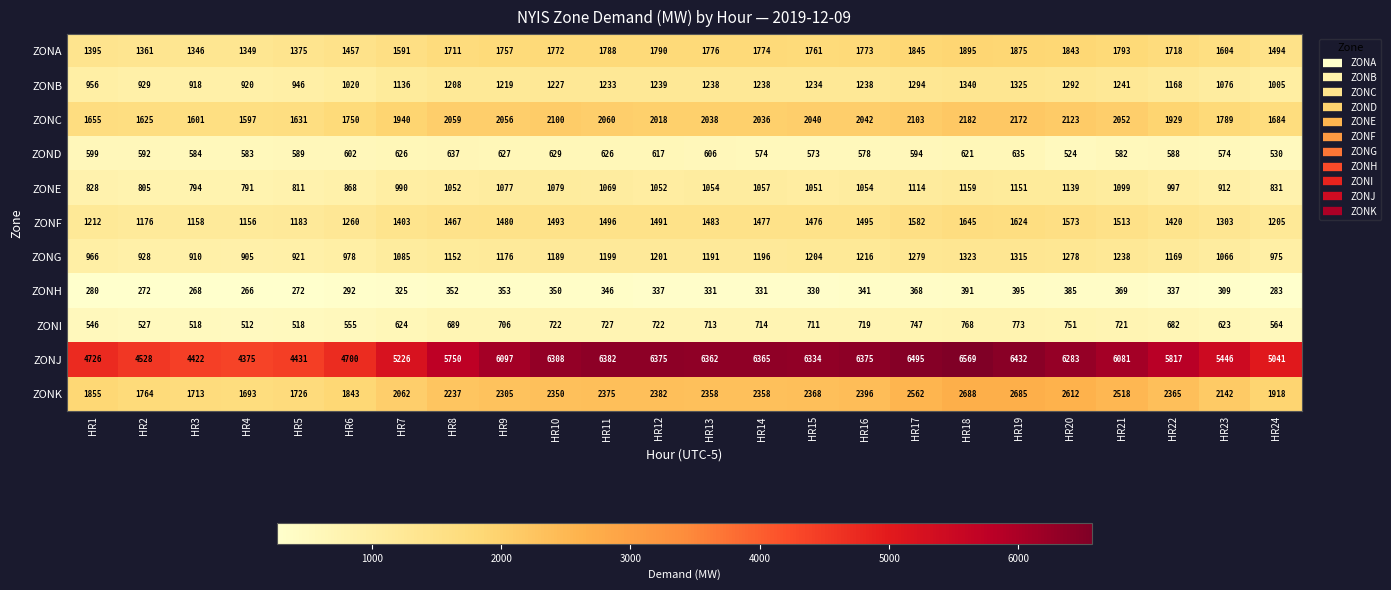

True or false: ZONC has a value of 1625 at HR2.

True